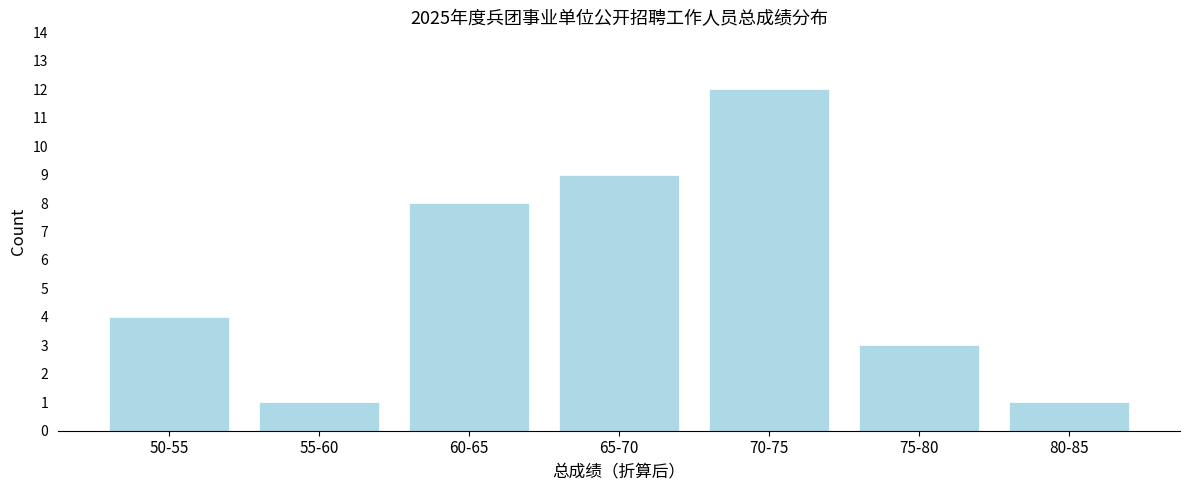

Reading left to right, transcribe all the data shown in this chart.

50-55=4	55-60=1	60-65=8	65-70=9	70-75=12	75-80=3	80-85=1